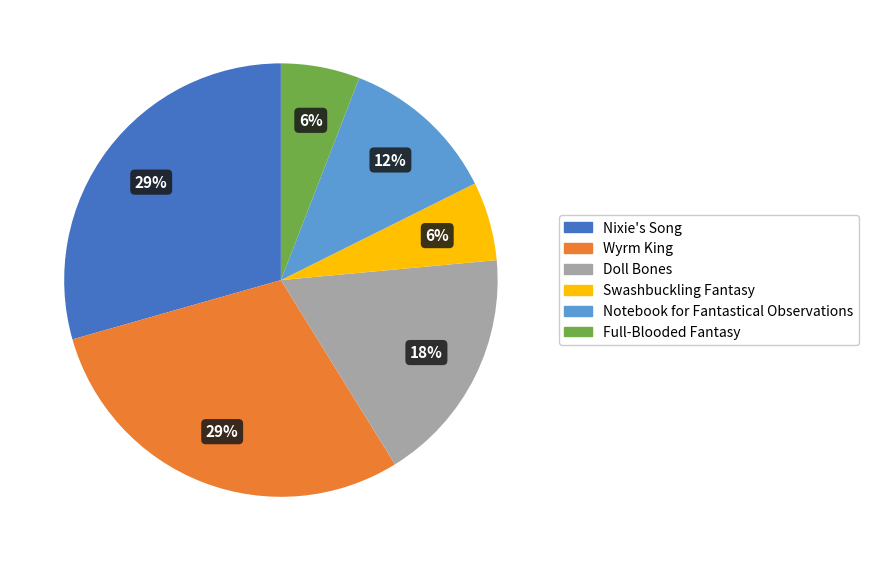

Is Swashbuckling Fantasy the majority of the pie?

No